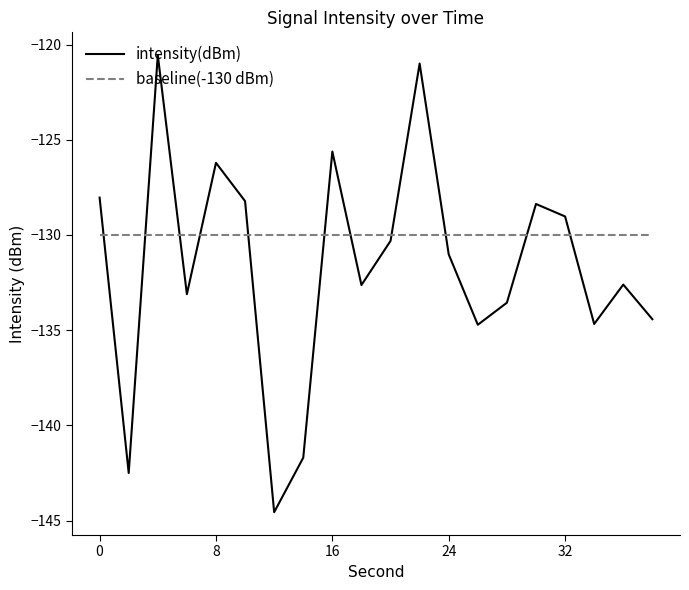

Rank the series by their maximum value, from highest to lowest.

intensity(dBm), baseline(-130 dBm)